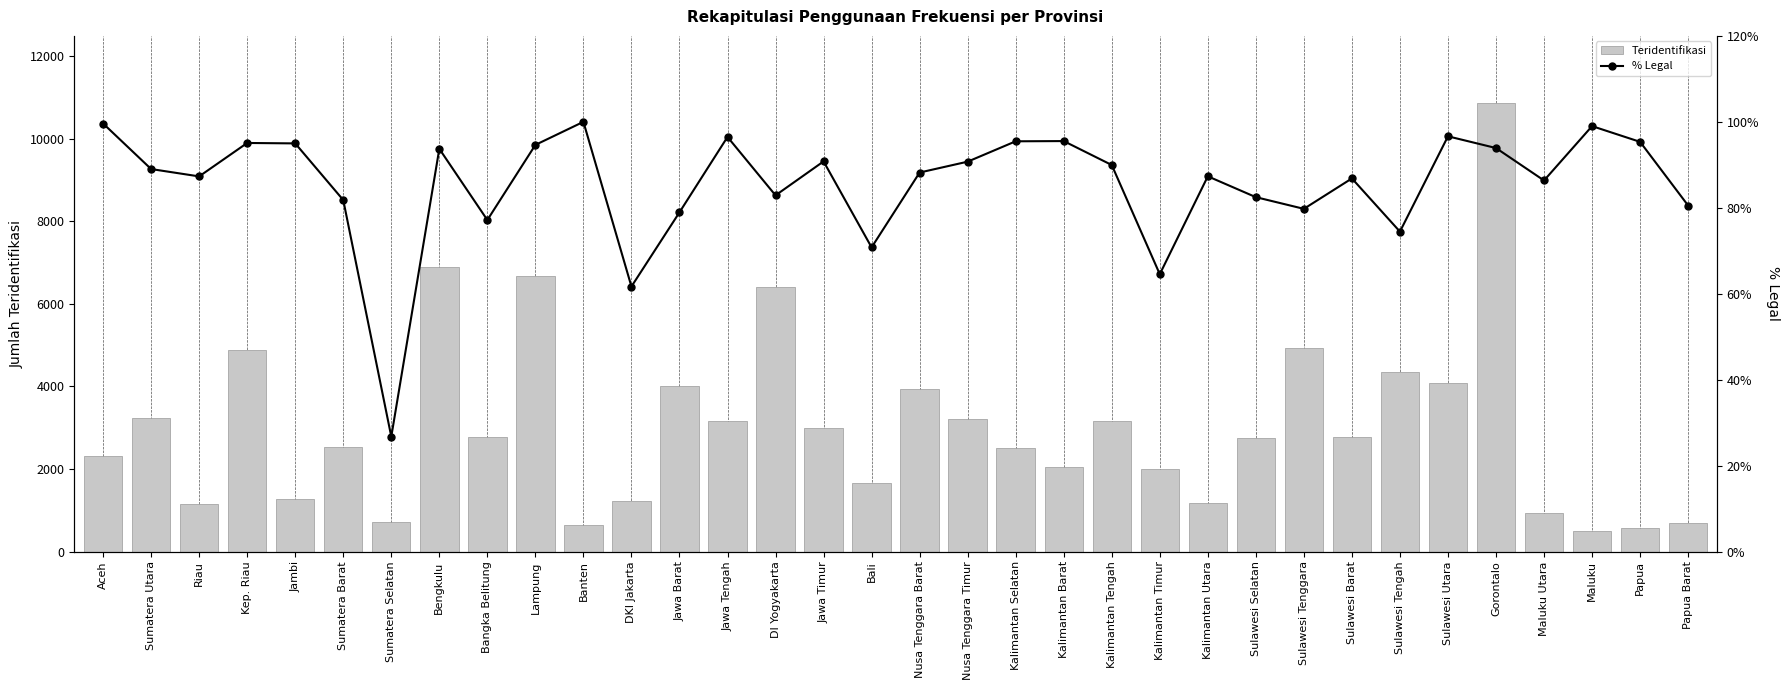

What position from the left is Bali?

17